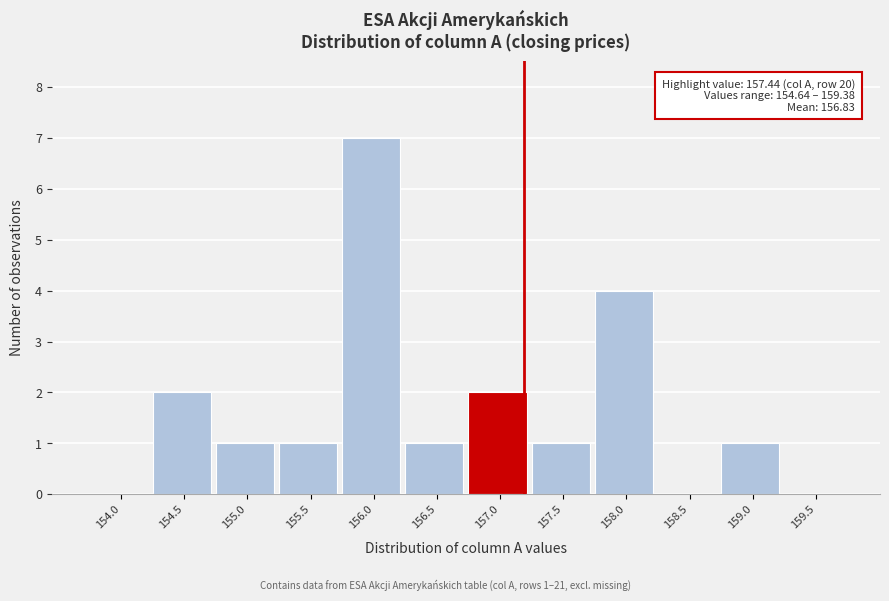

Reading right to left, transcribe all the data shown in this chart.

159.5=0	159.0=1	158.5=0	158.0=4	157.5=1	157.0=2	156.5=1	156.0=7	155.5=1	155.0=1	154.5=2	154.0=0